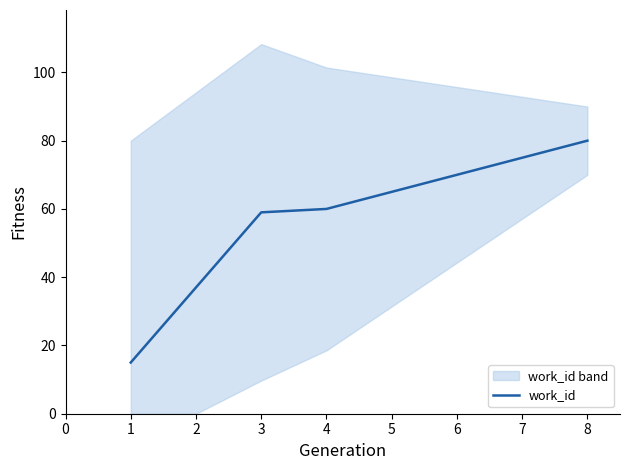

What is the minimum value shown in the chart?

15